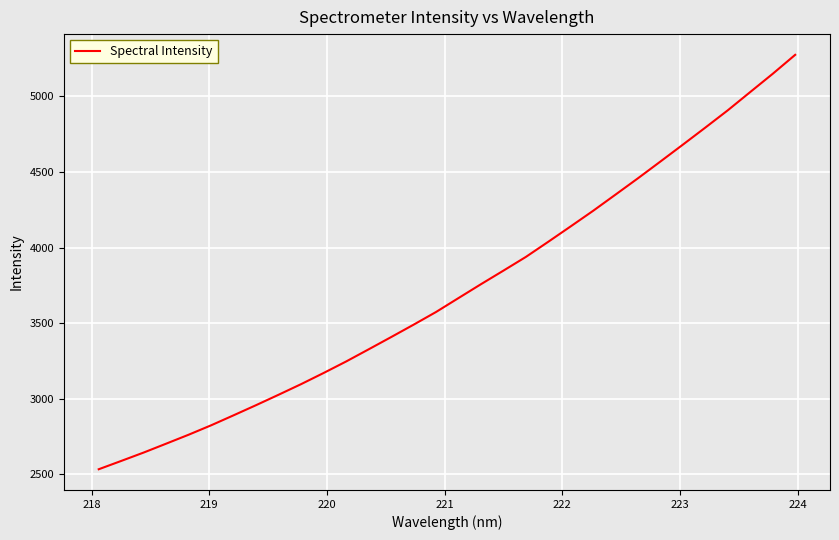

What is the greatest value displayed?

5275.2